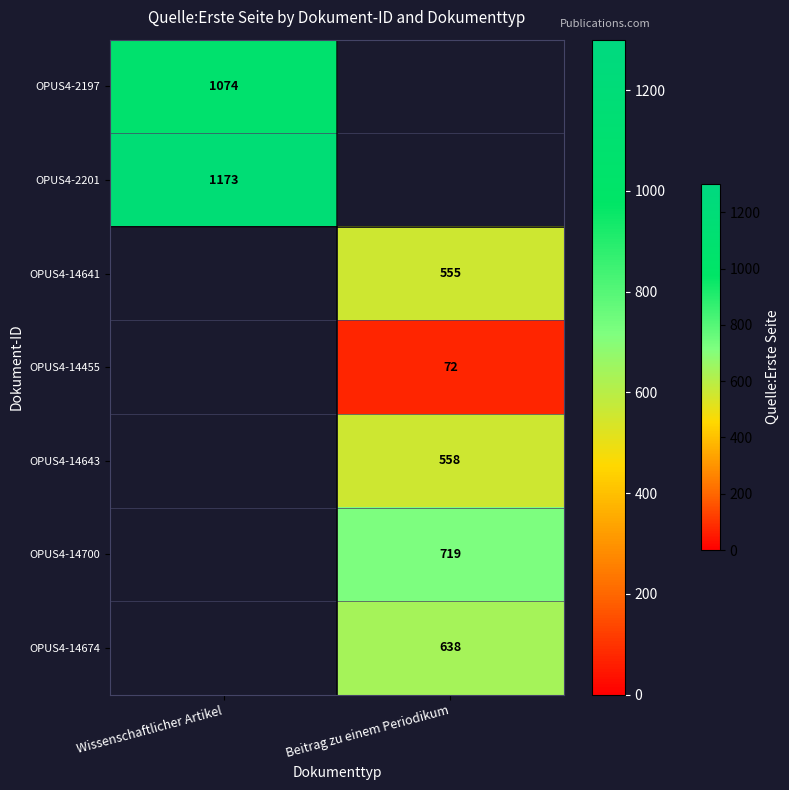

Is it true that OPUS4-14455 equals 72 at Beitrag zu einem Periodikum?

True